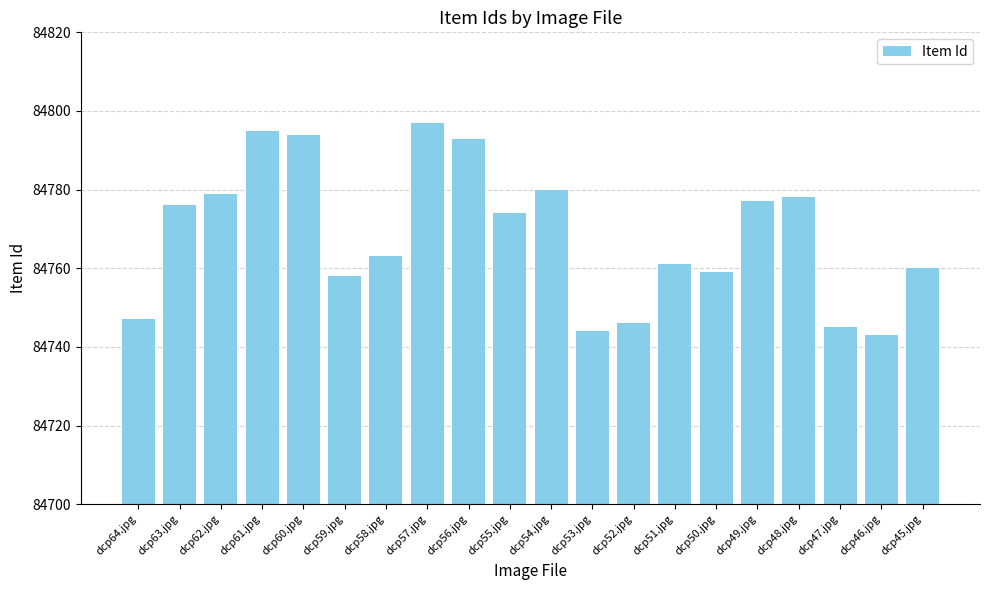

The value at dcp46.jpg is 152167. True or false?

False